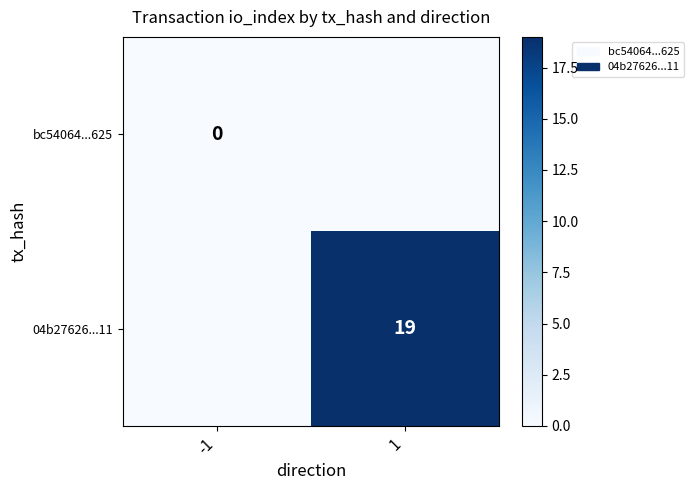

Is it true that 04b27626...11 equals 9 at 1?

False